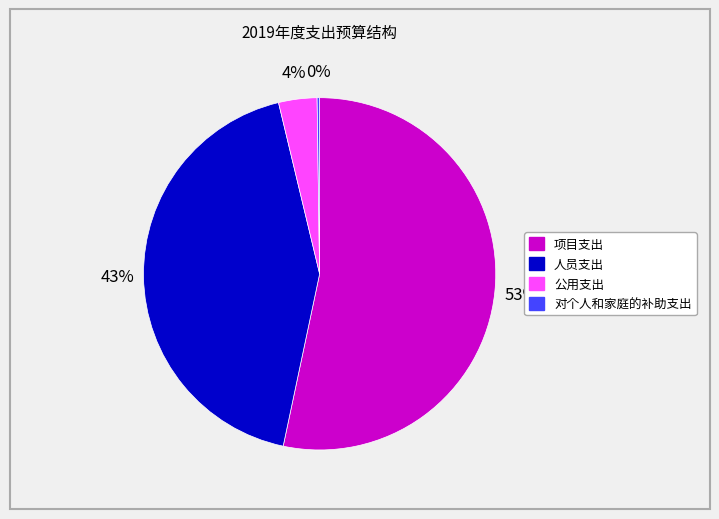

To the nearest percent, what portion does 人员支出 represent?

43%